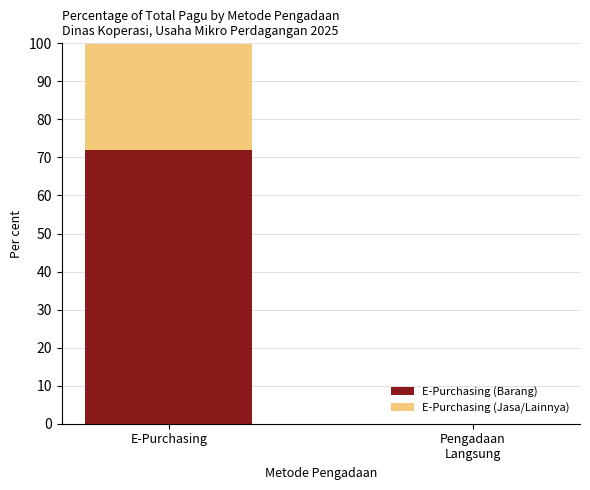

At which label does E-Purchasing (Barang) reach its peak?

E-Purchasing